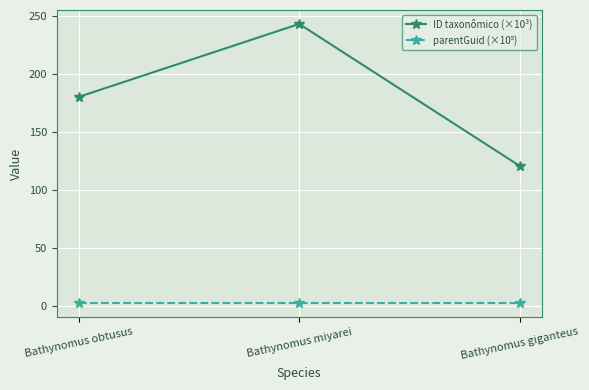

Count the number of categories in the chart.

3